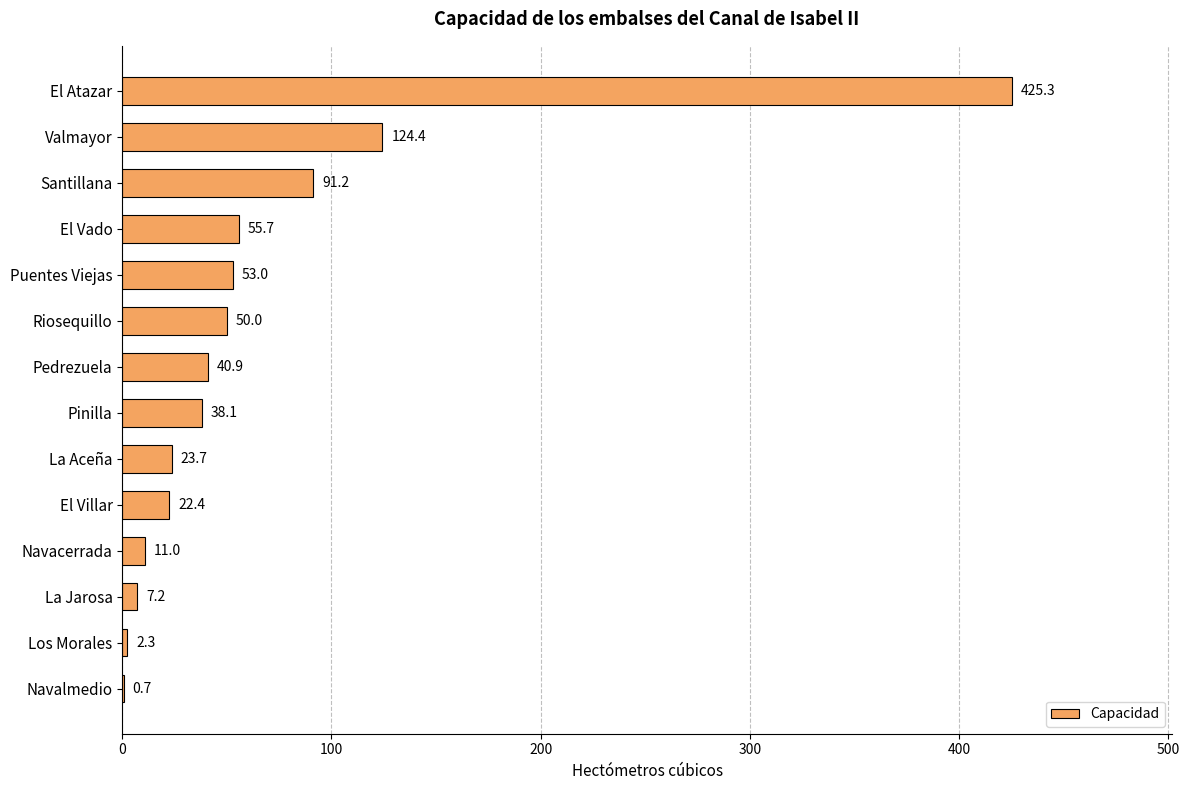

What is the change in value from La Jarosa to Los Morales?

-4.9